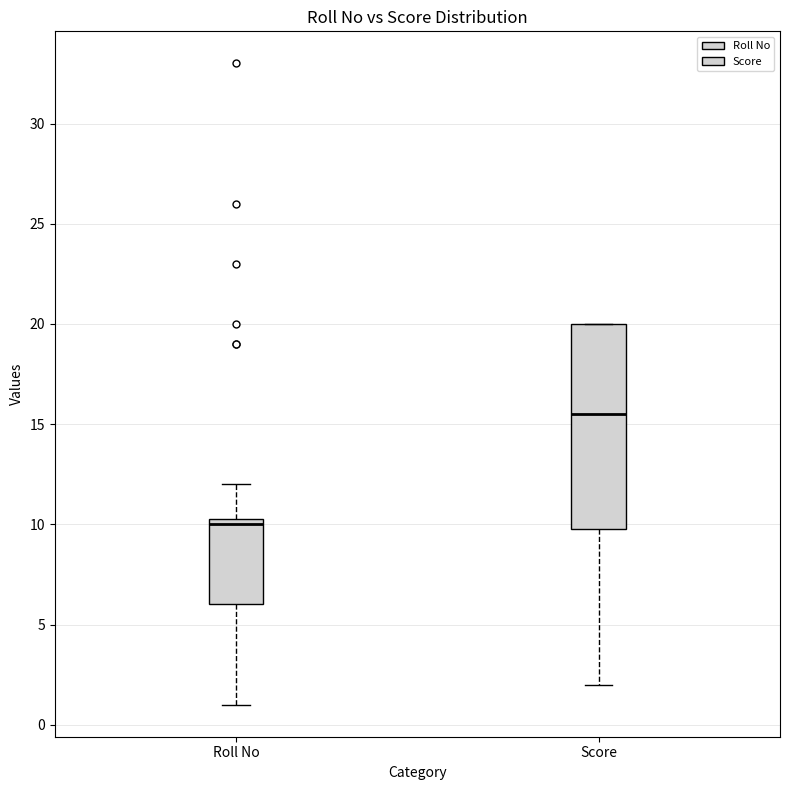

Where is the upper edge of the box for Roll No on the y-axis? The values are not printed on the chart, so give them approximately, as read against the axis.

10.5